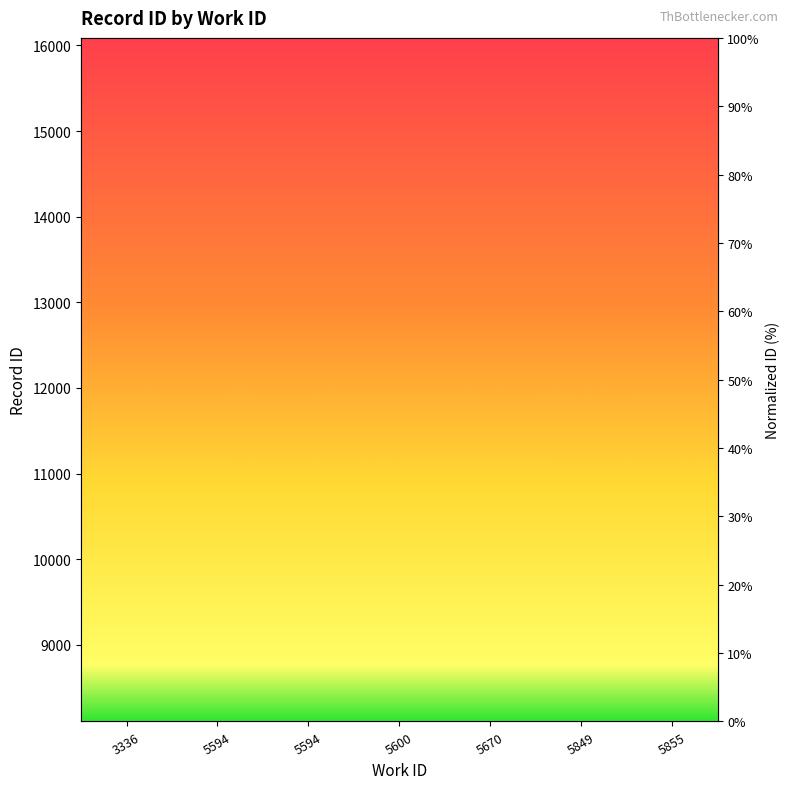

What is the change in value from 3336 to 5600?

+91.1